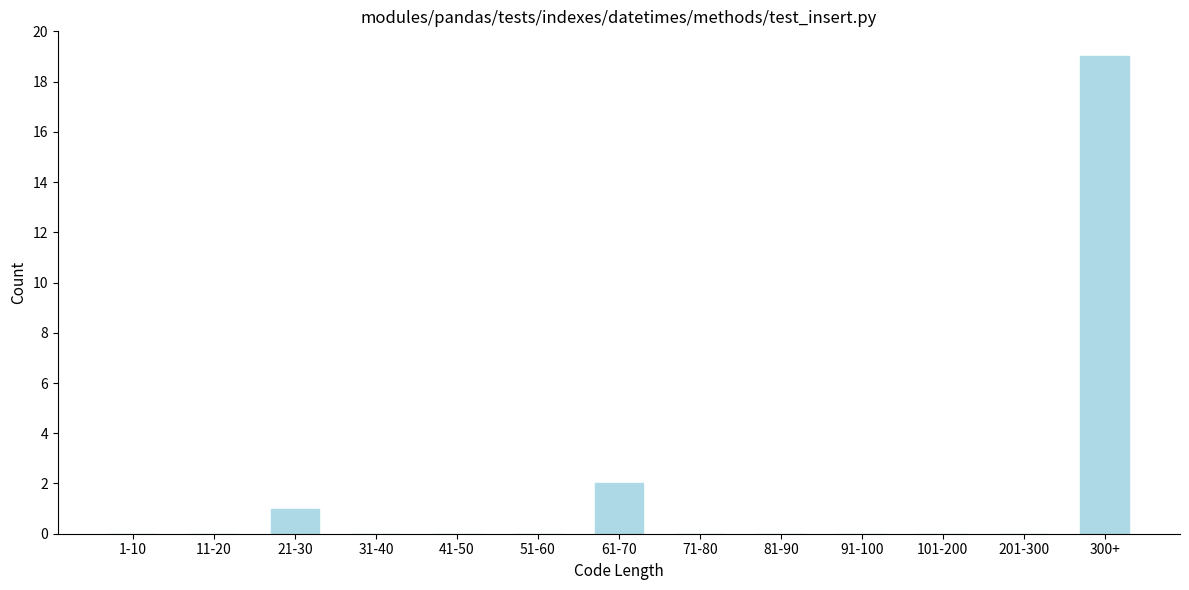

Reading left to right, list all the values displayed in this chart.

1-10=0	11-20=0	21-30=1	31-40=0	41-50=0	51-60=0	61-70=2	71-80=0	81-90=0	91-100=0	101-200=0	201-300=0	300+=19